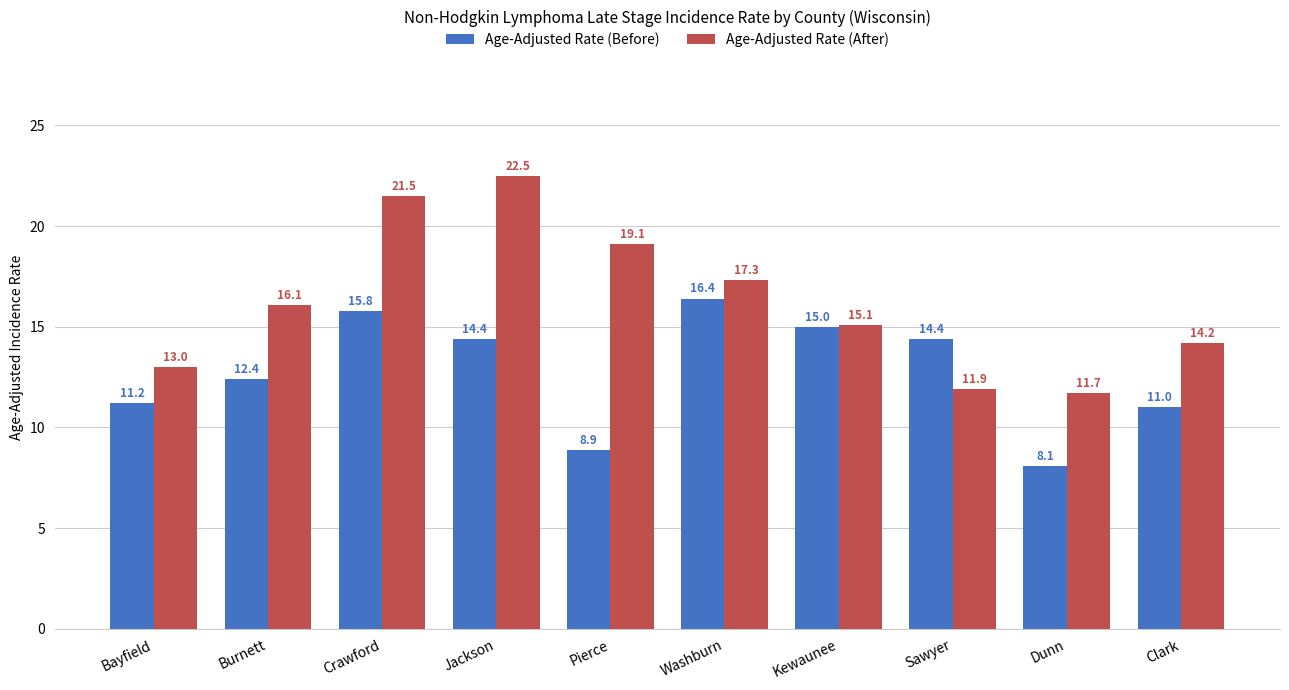

At which category is the sum across all series the highest?

Crawford